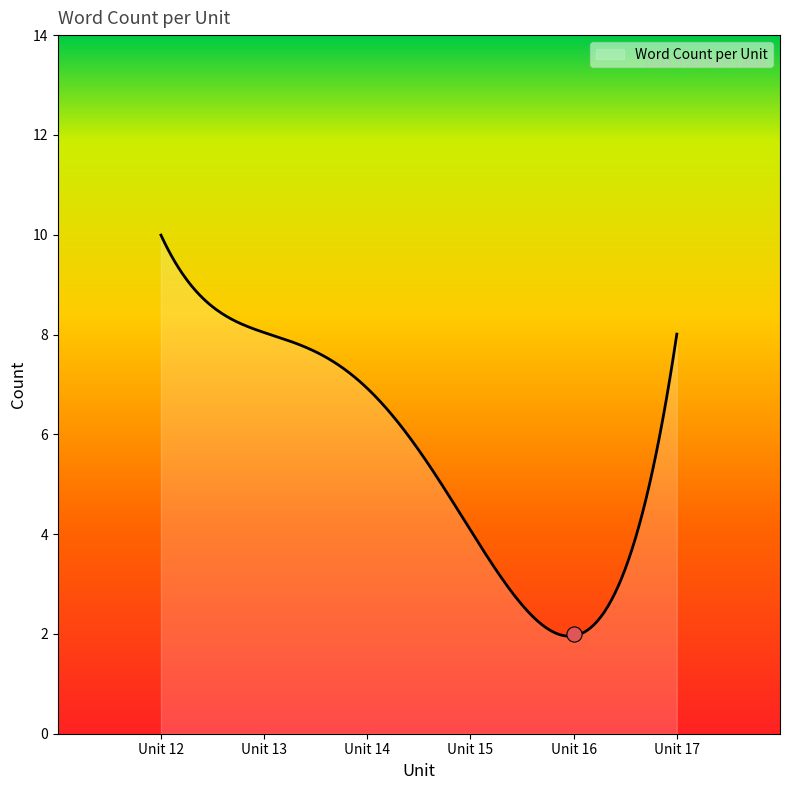

The value of Word Count per Unit at Unit 12 is 16.6. True or false?

False